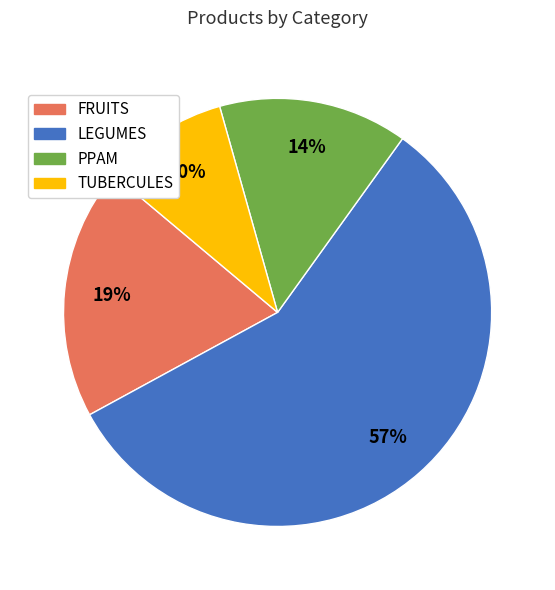

To the nearest percent, what is the difference between the FRUITS and PPAM slice percentages?

5%